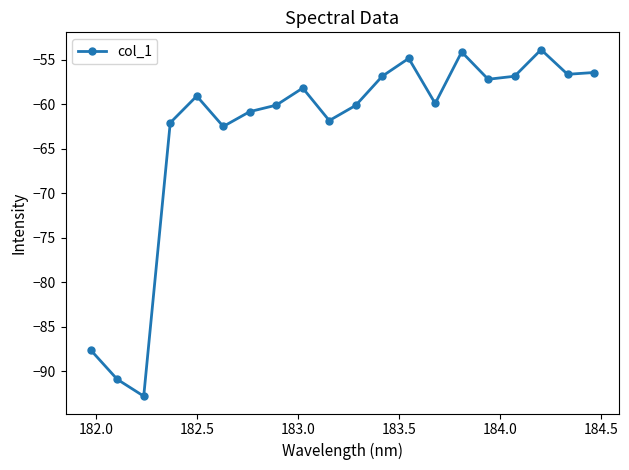

True or false: there are more than 2 points higher than both neighbors.

True